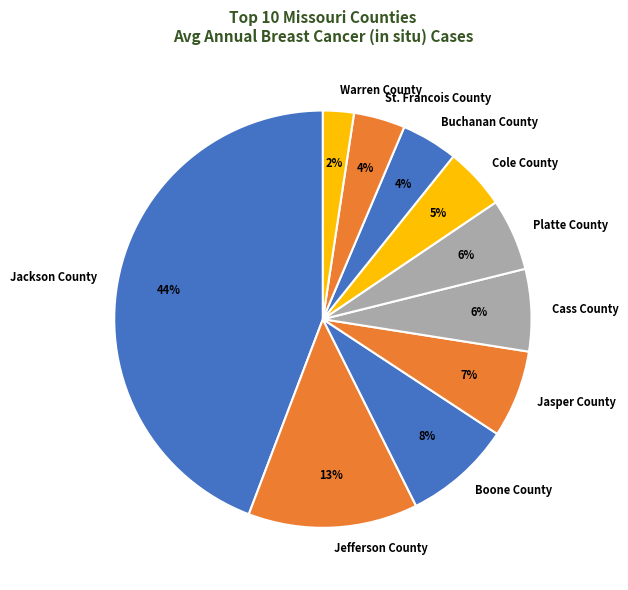

True or false: Cole County accounts for 5% of the total.

True